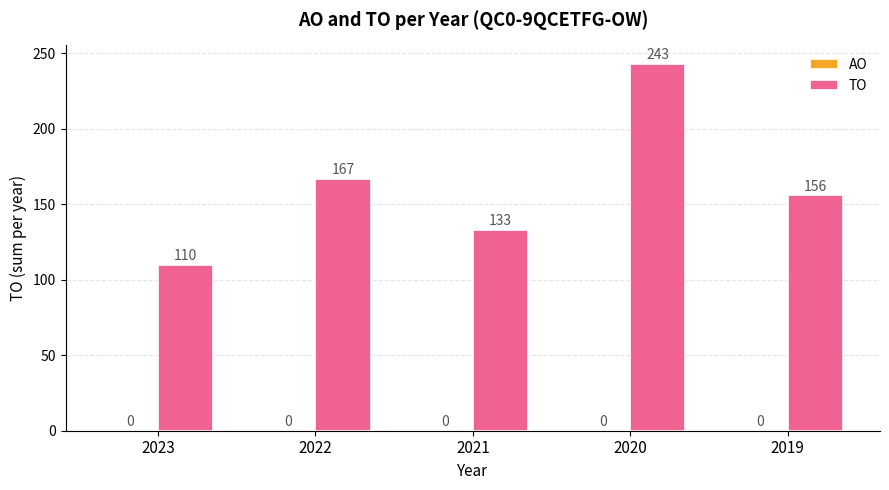

Reading left to right, list all the values displayed in this chart.

2023=110	2022=167	2021=133	2020=243	2019=156